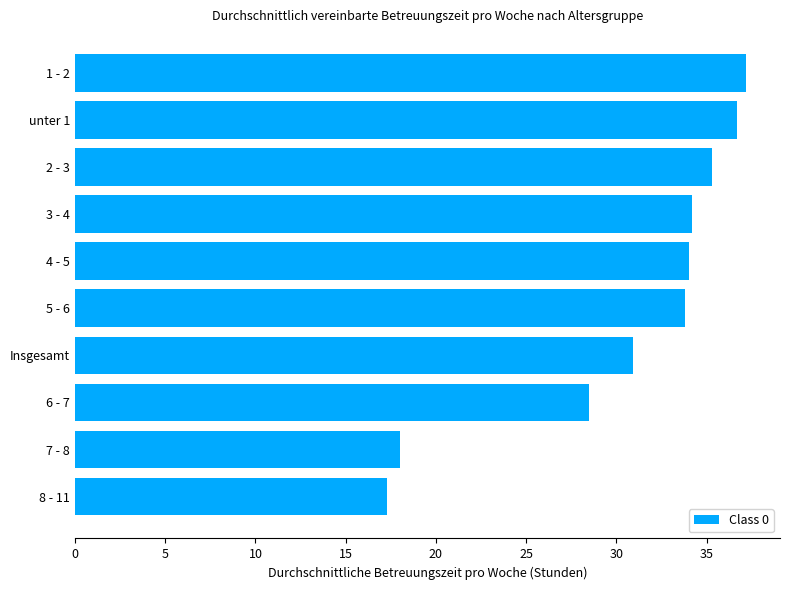

How many bars are there in total?

10